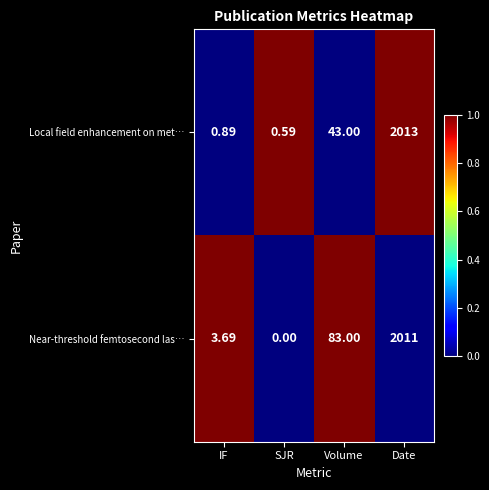

What is the spread (max minus min) of values at Date?

2.0